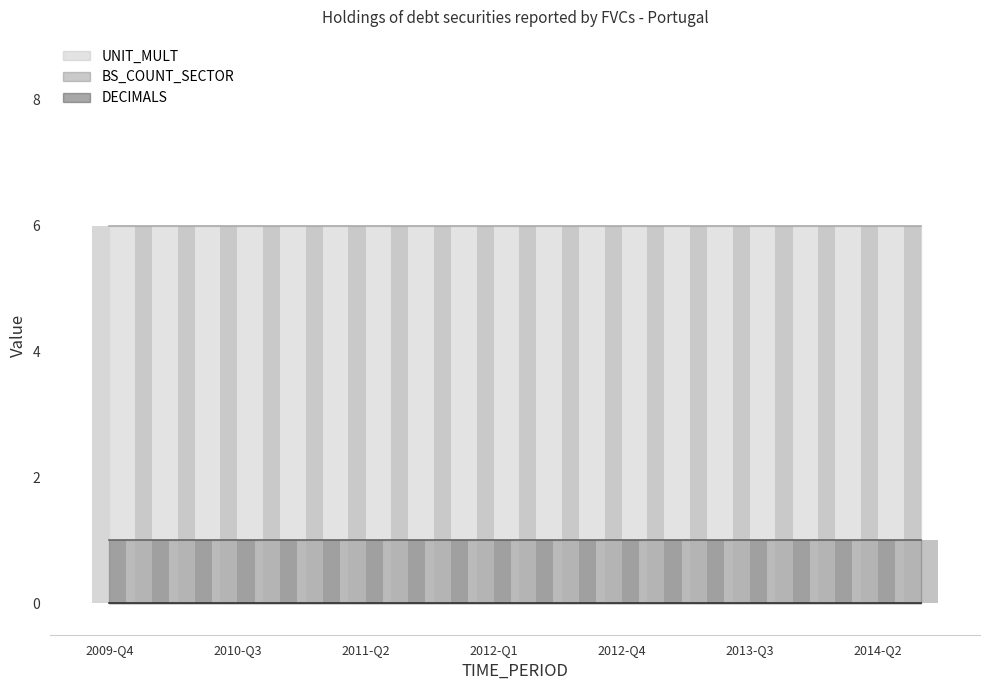

Rank the series at 2014-Q1 from highest to lowest value.

UNIT_MULT, BS_COUNT_SECTOR, DECIMALS